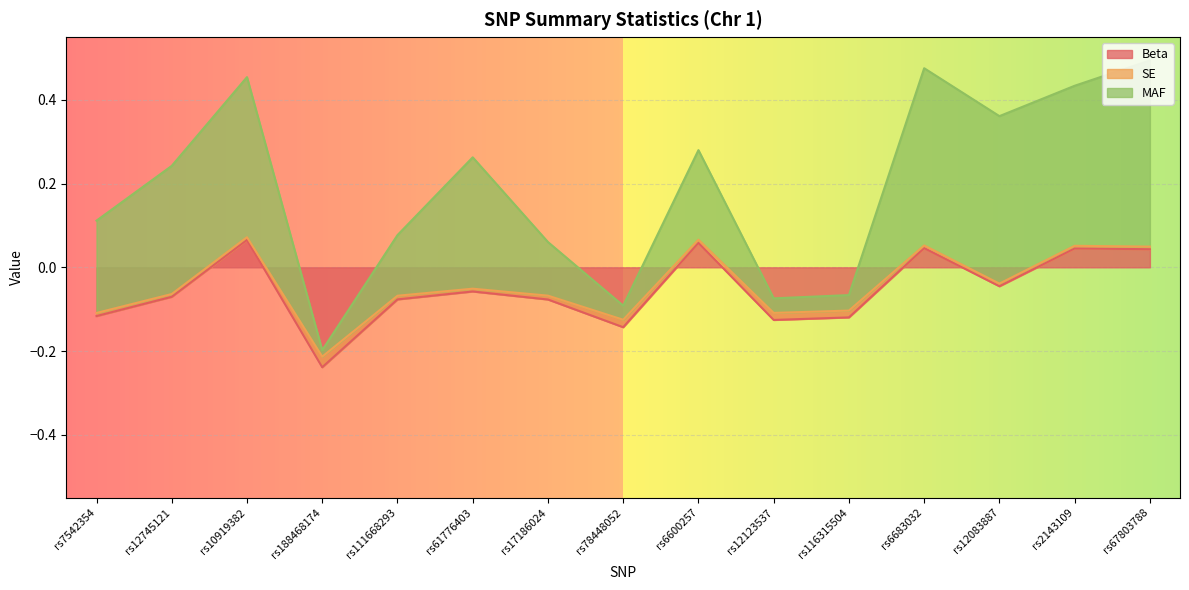

At which label does Beta first exceed 0?

rs10919382